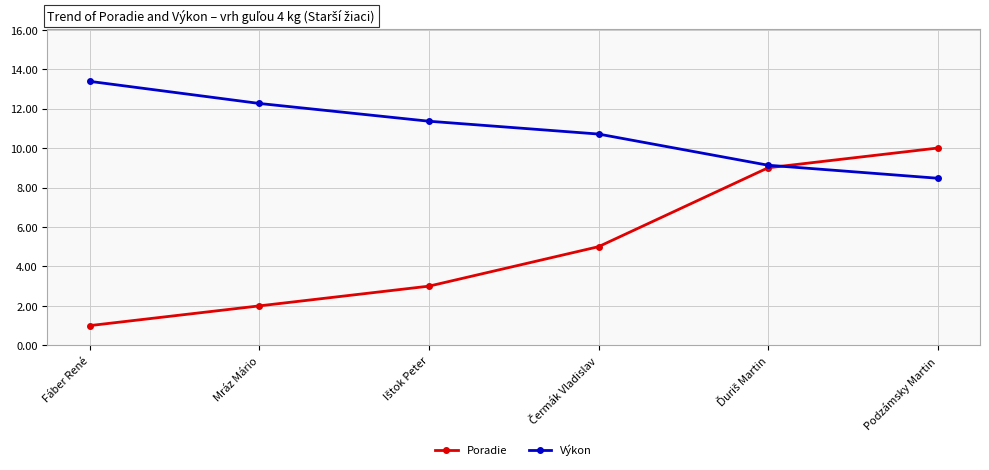

The Poradie series shows 3.3 at Mráz Mário. True or false?

False